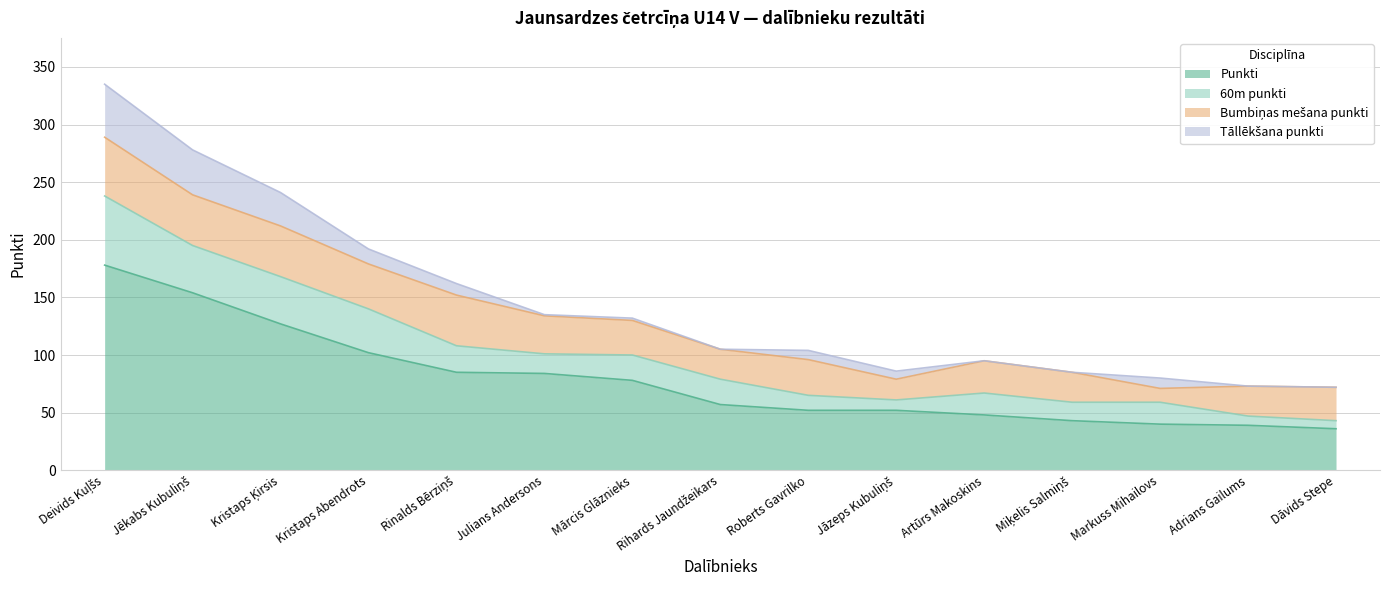

How many data points in Punkti are above 57?

7